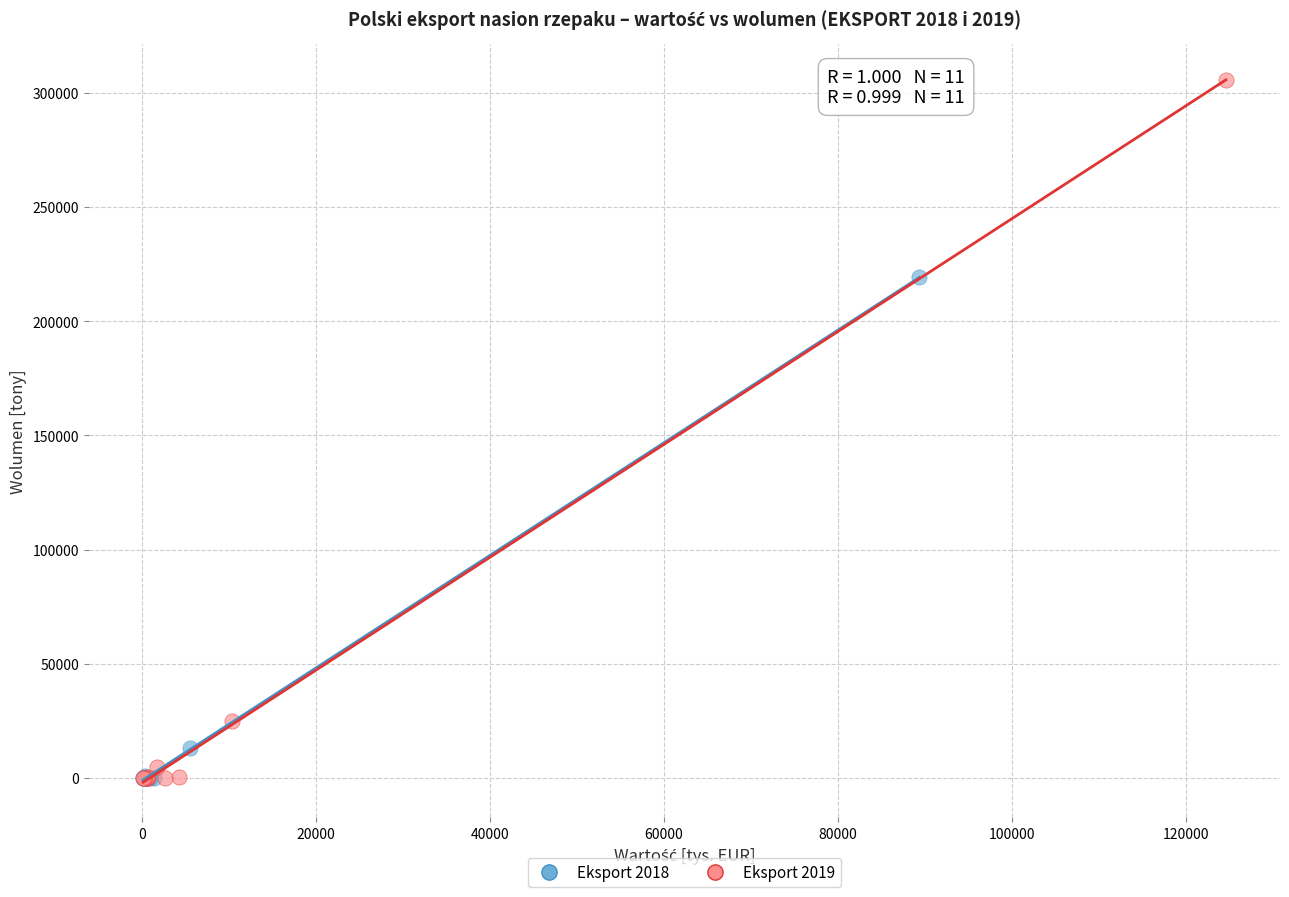

Which series reaches the maximum Y coordinate?

Eksport 2019